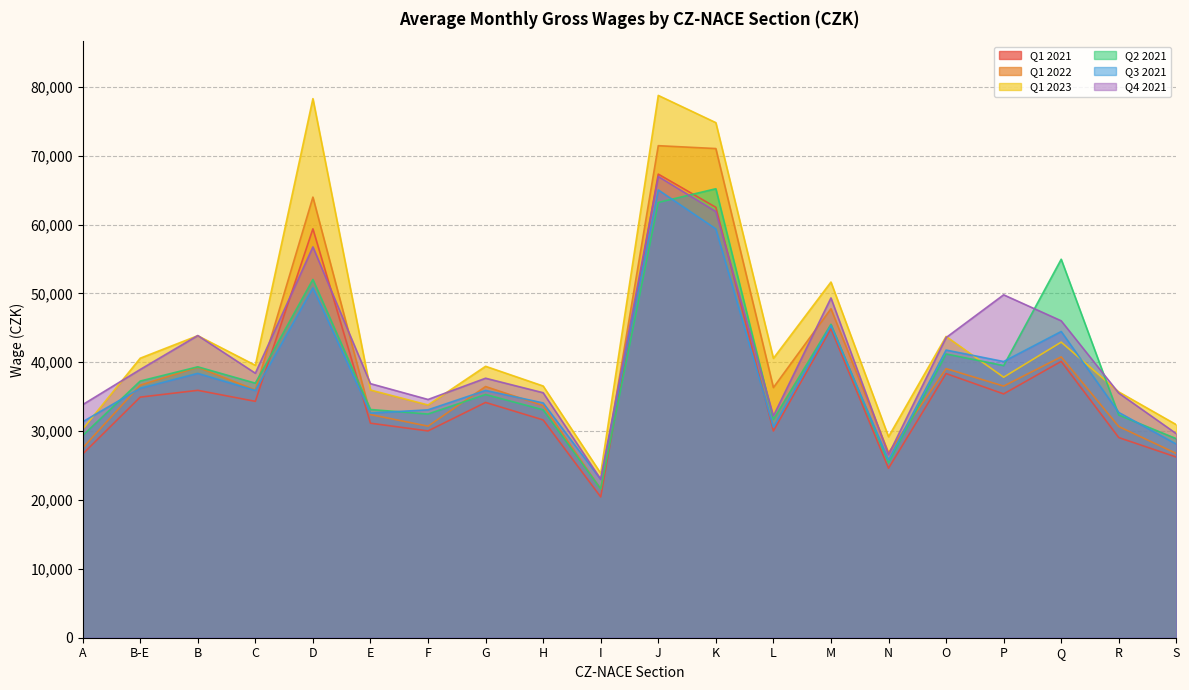

How many values in the Q1 2023 series exceed 39560?

9